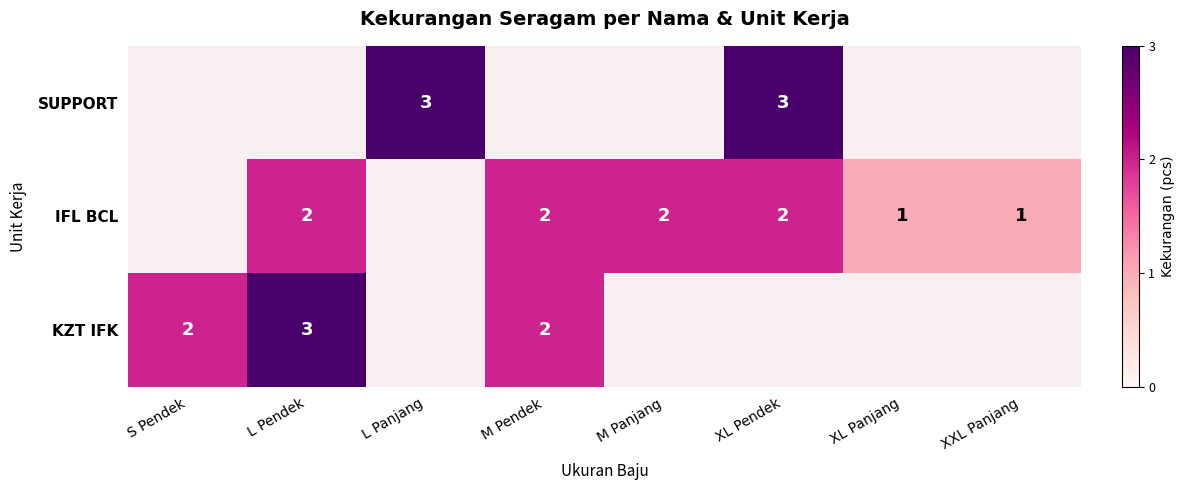

What is the sum of the IFL BCL values at XL Panjang and XL Pendek?

3